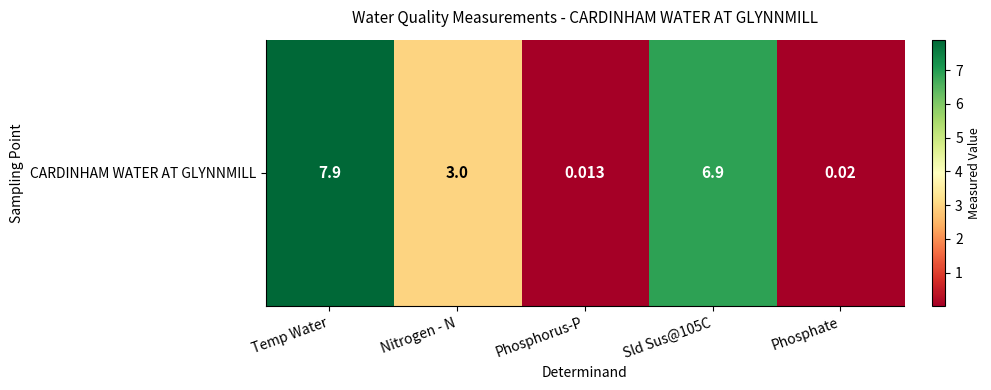

Reading left to right, what are all the values shown in this chart?

7.9	3.0	0.0	6.9	0.0